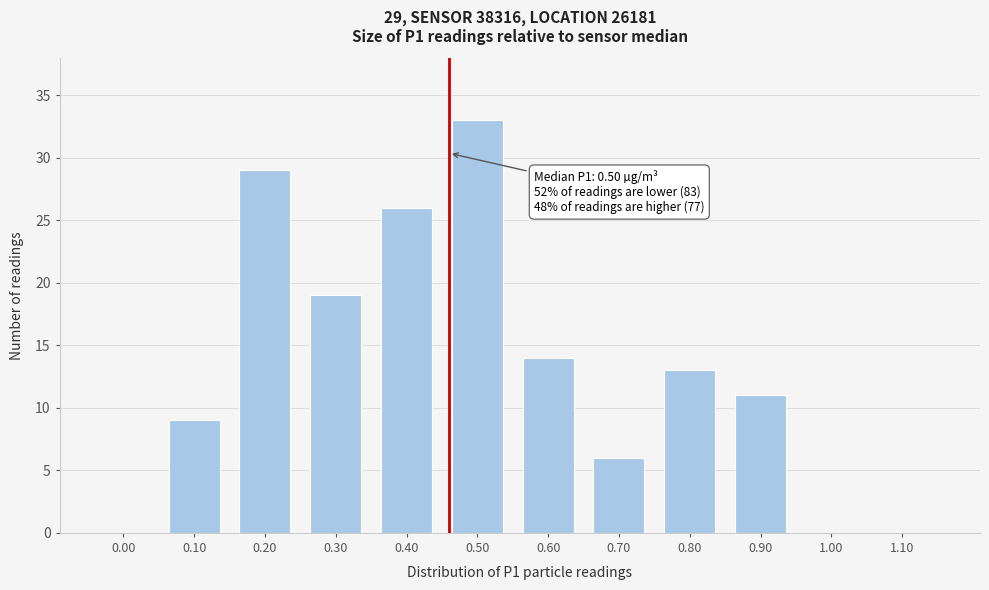

Reading right to left, extract all data points from this chart.

1.10=0	1.00=0	0.90=11	0.80=13	0.70=6	0.60=14	0.50=33	0.40=26	0.30=19	0.20=29	0.10=9	0.00=0